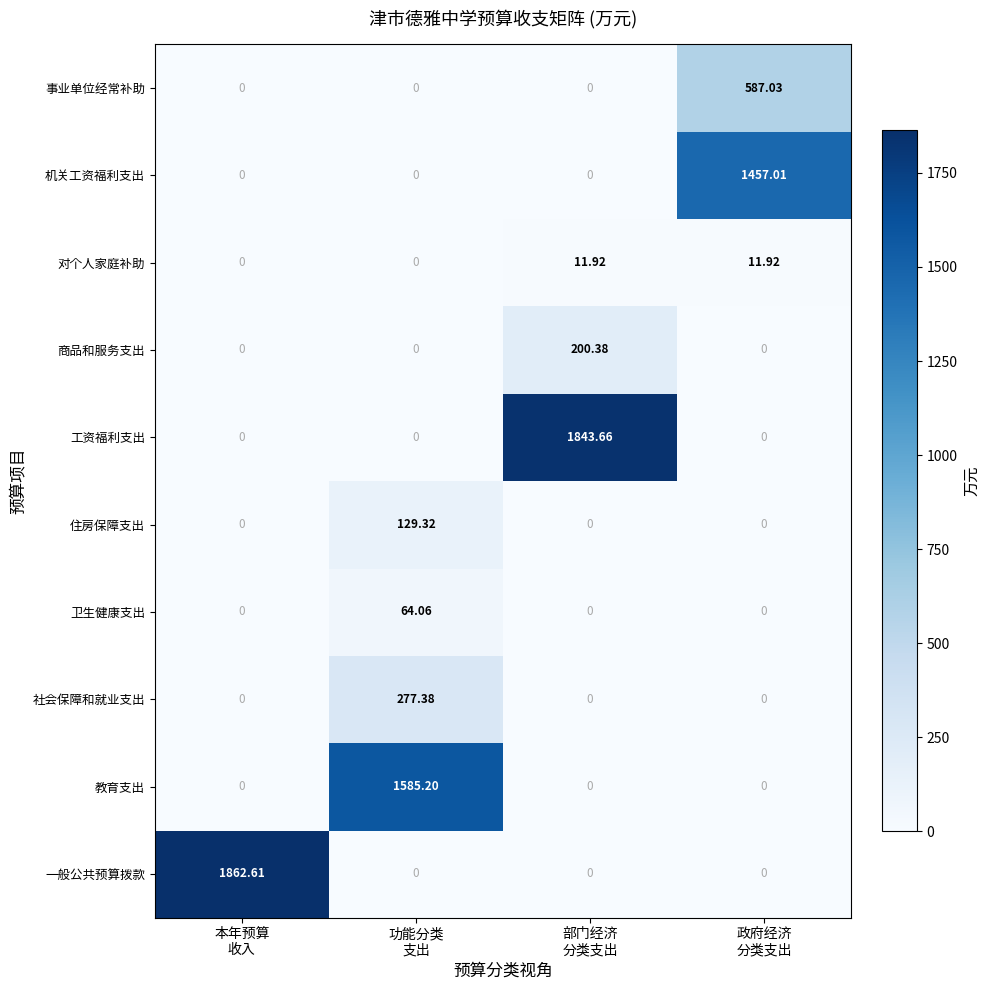

Which series has the largest total across all categories?

一般公共预算拨款